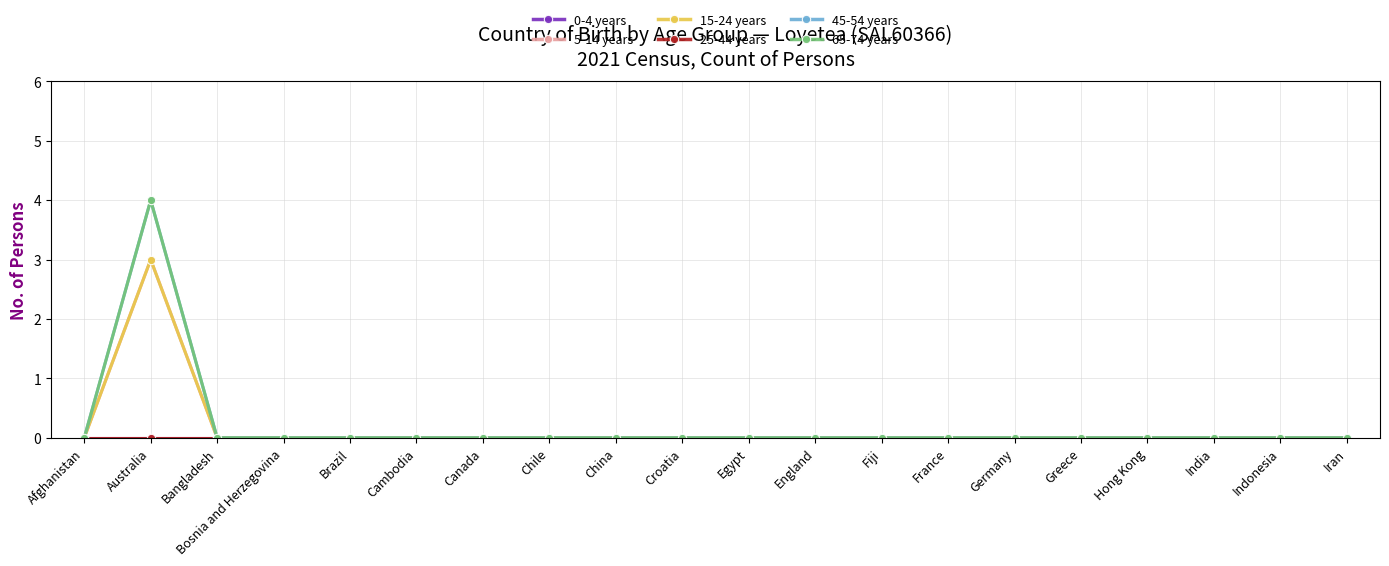

Between France and Indonesia, which is larger?

France